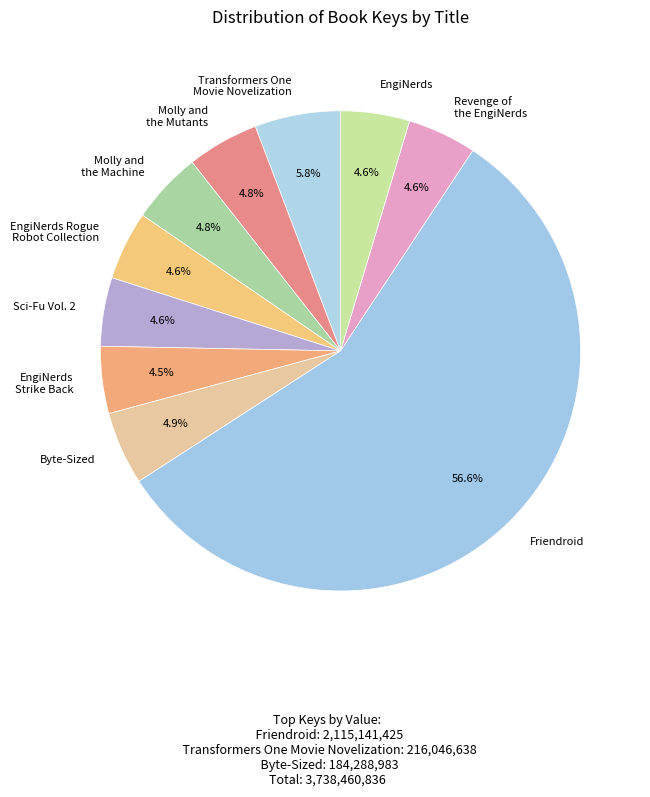

To the nearest percent, what is the difference between the largest and smallest slice percentages?

52%